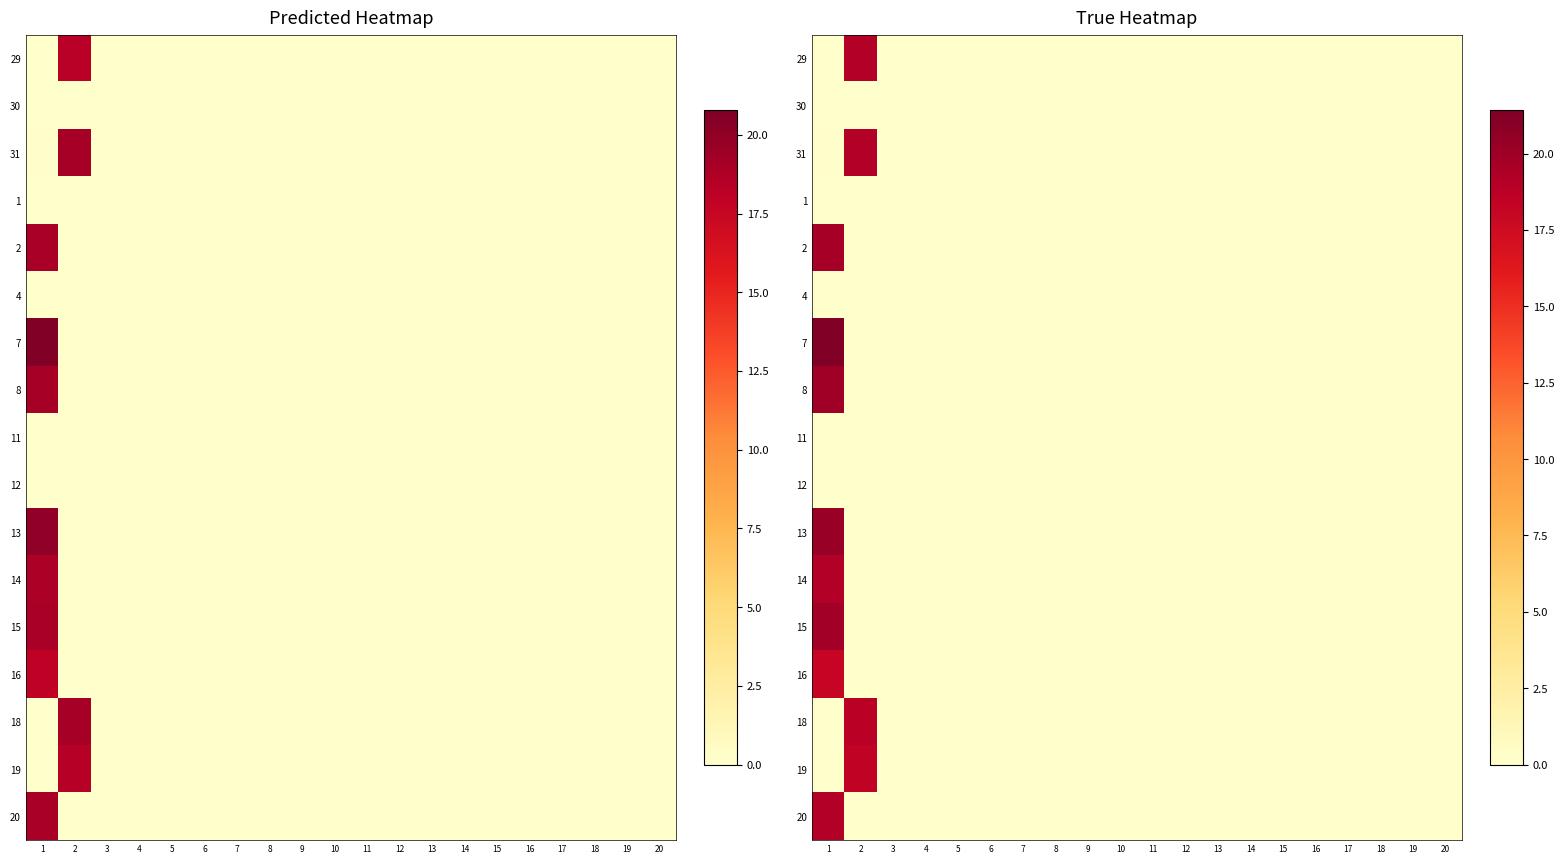

What is the sum of all 19 values?

18.5